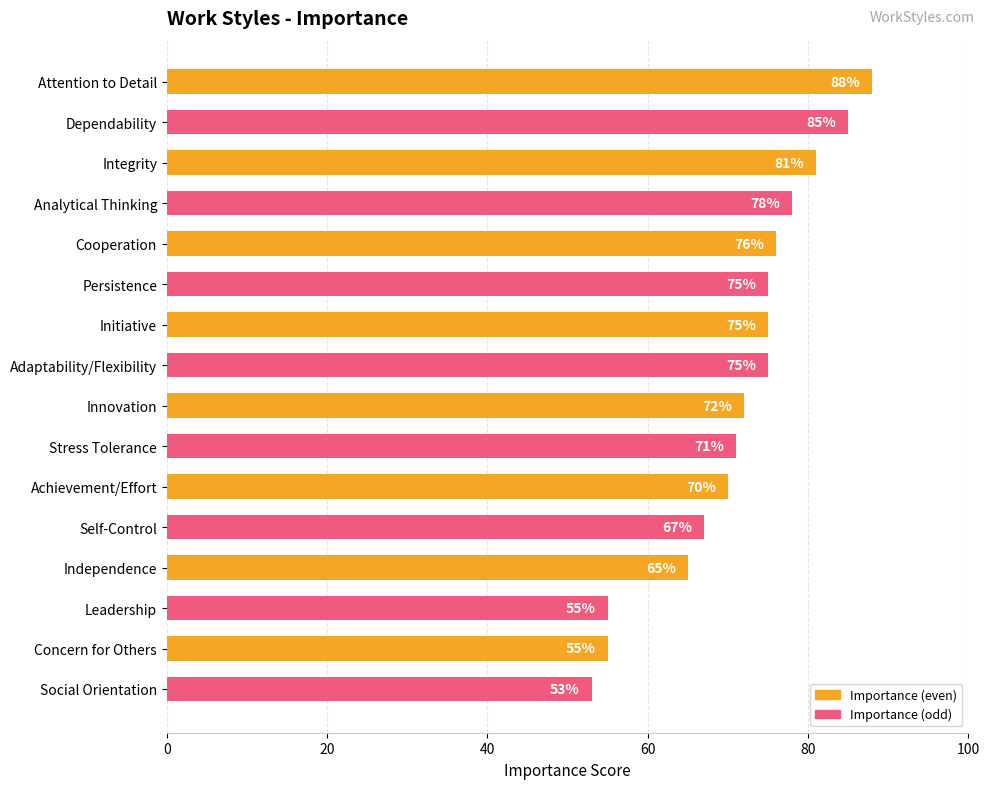

The chart shows a value of 85 at Dependability. True or false?

True